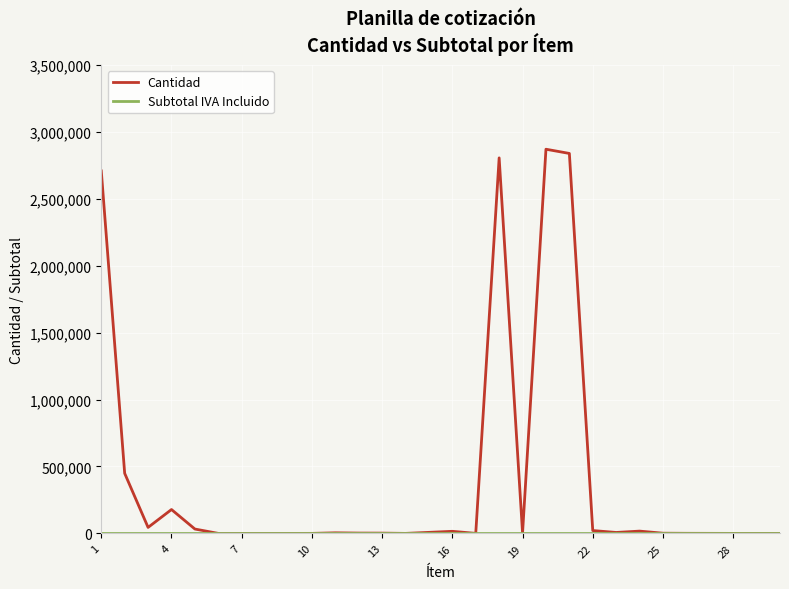

Which series has the widest spread of values?

Cantidad